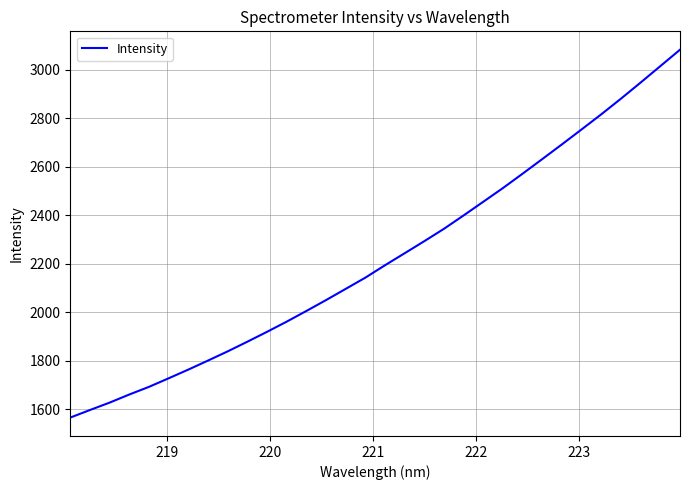

What is the greatest value displayed?

3082.1